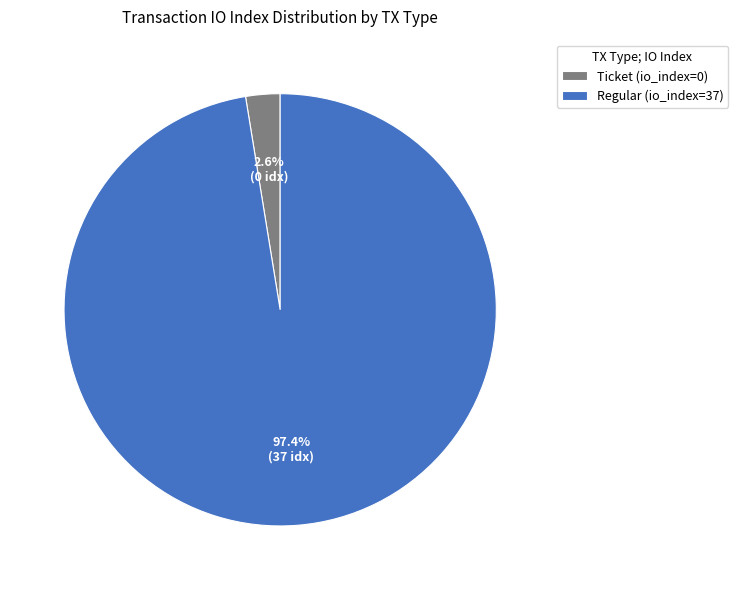

Which slice is the smallest?

Ticket (io_index=0)